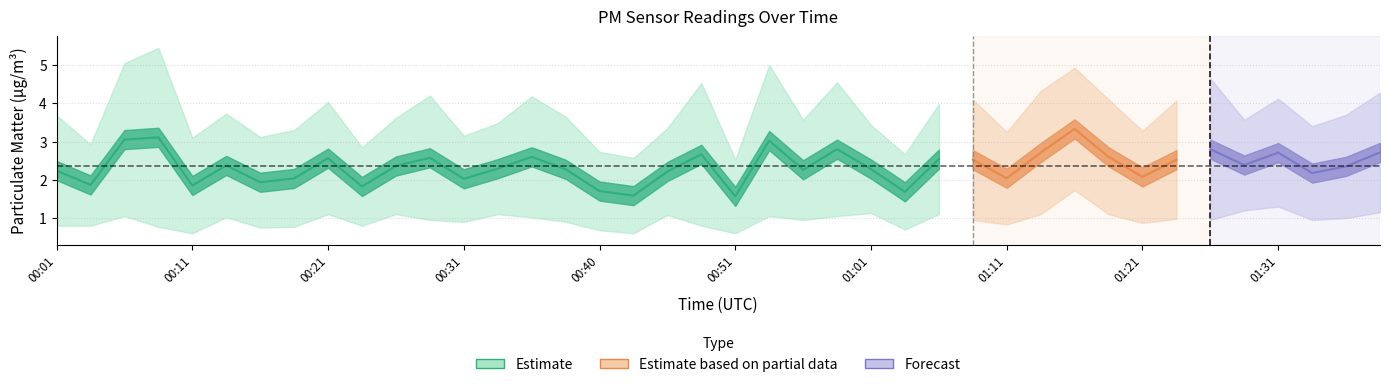

True or false: P1 and P2 intersect in this chart.

False